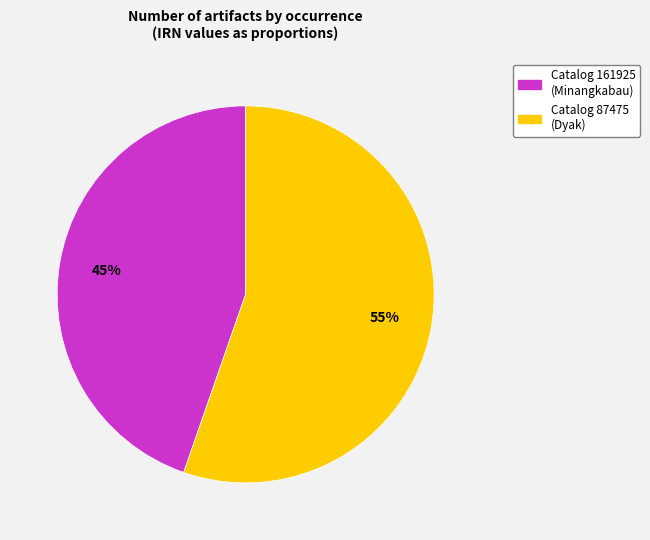

Approximately how many times larger is the value at Catalog 87475 (Dyak) compared to Catalog 161925 (Minangkabau)?

1.2